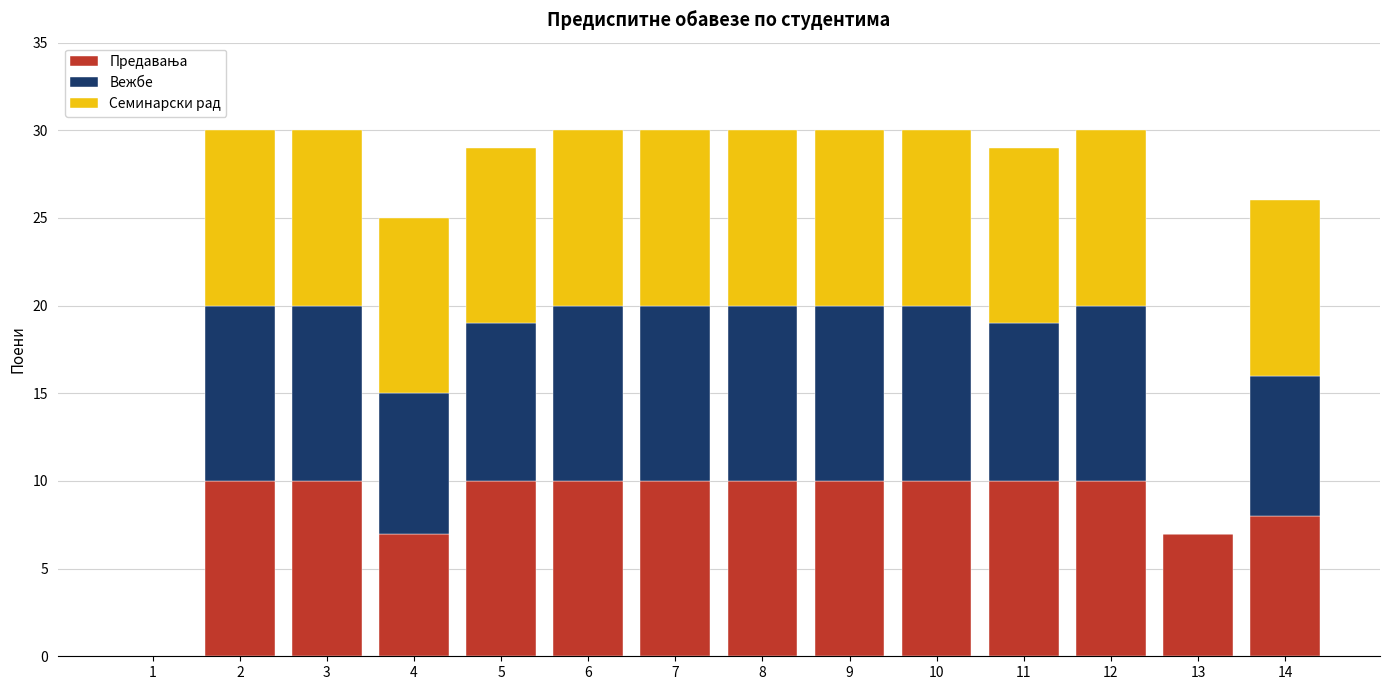

How many series are shown in this chart?

3